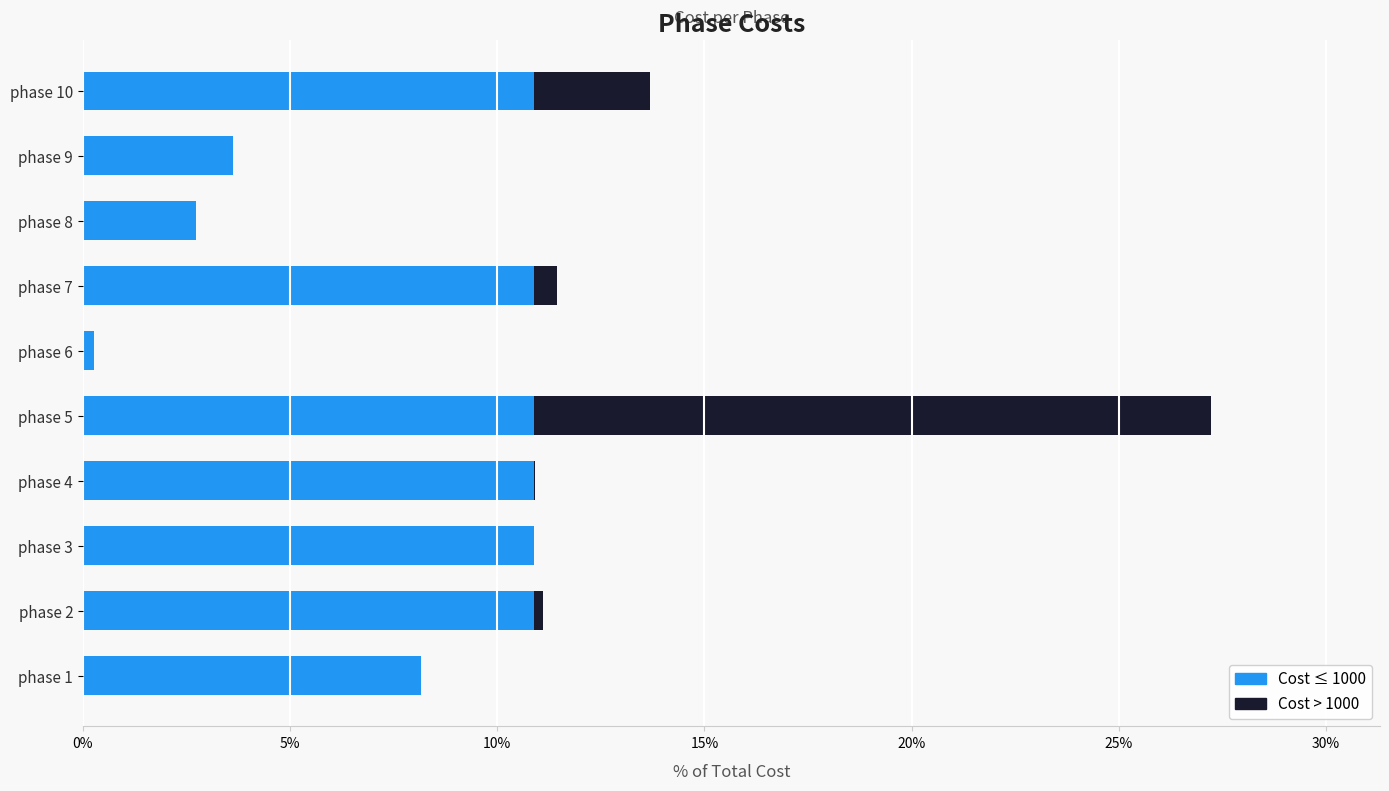

Where is Cost ≤ 1000 nearest to the value 5?

phase 9